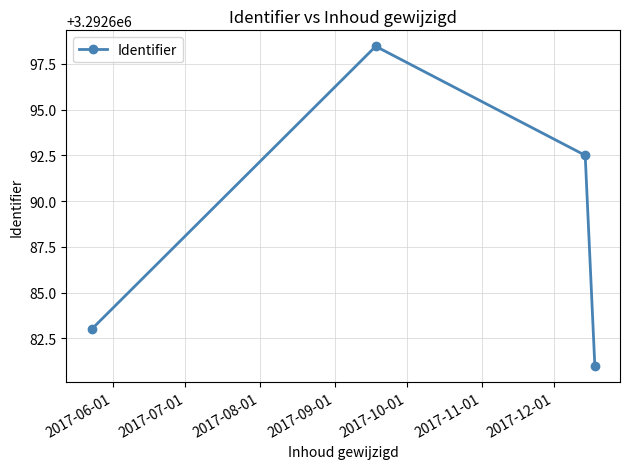

What is the average value?

3292688.7